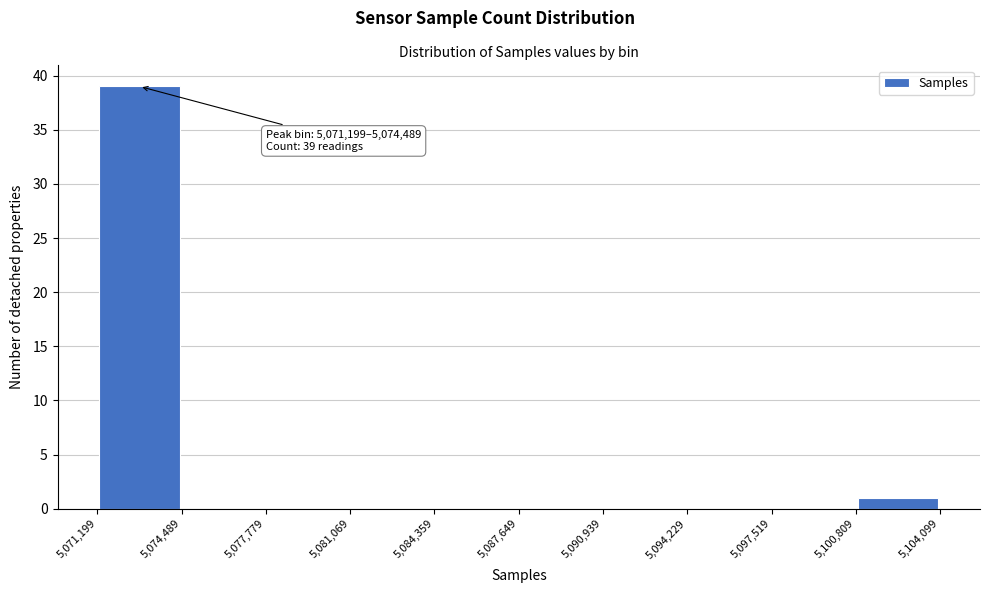

Which range on the x-axis has the tallest bar?

5,071,199 to 5,074,489